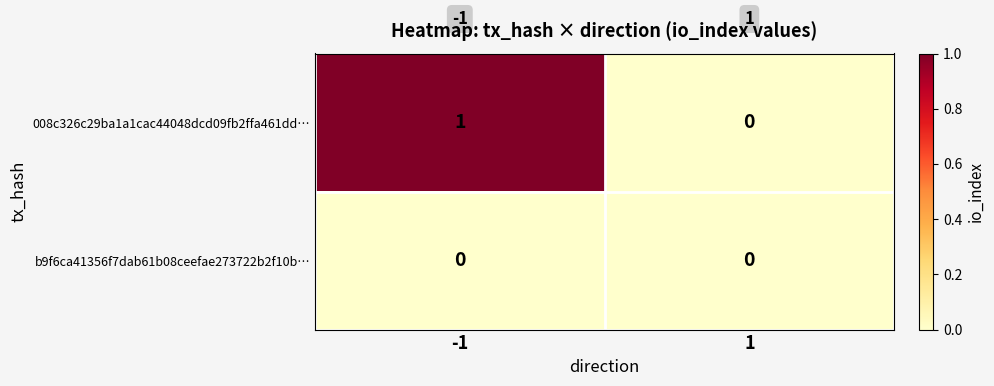

Which series has the widest spread of values?

008c326c29ba1a1cac44048dcd09fb2ffa461dd…